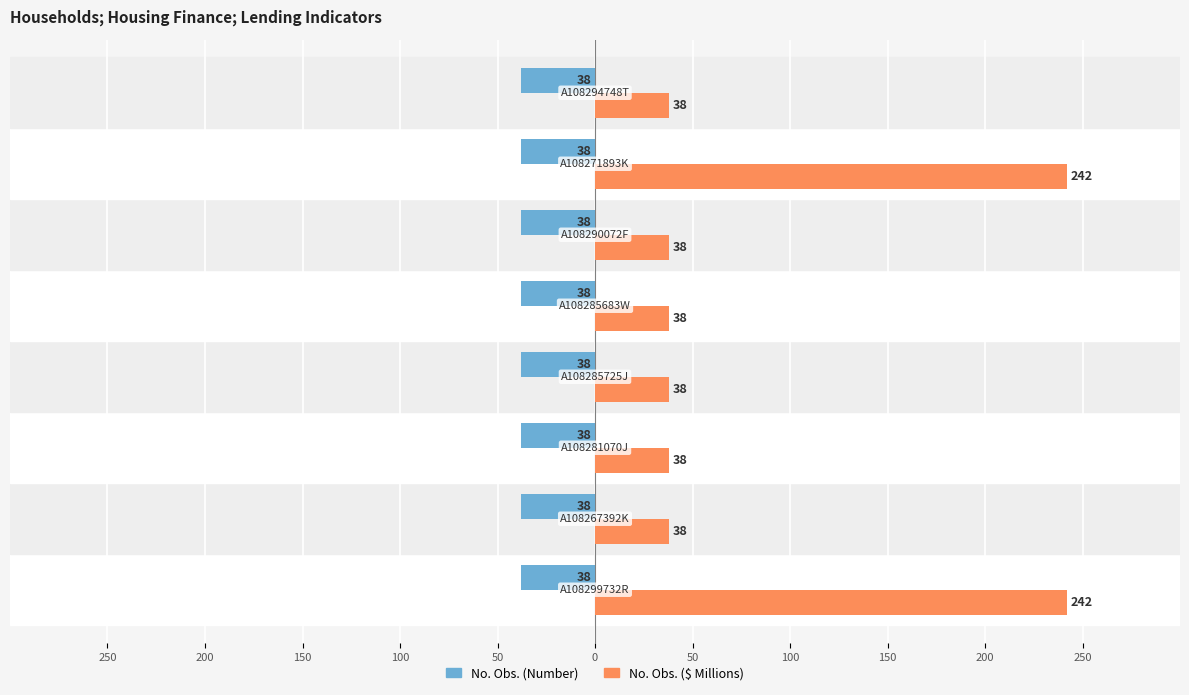

At how many categories does at least one series exceed 66?

2